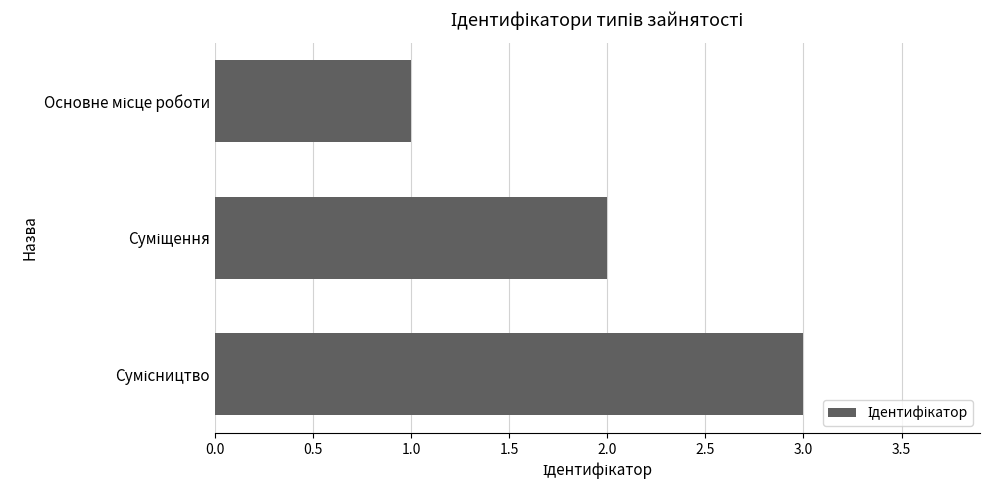

Are the bars grouped side by side (vs. stacked)?

No